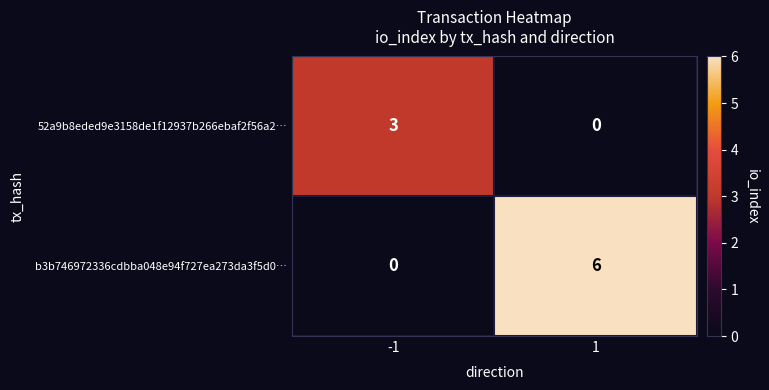

The 52a9b8eded9e3158de1f12937b266ebaf2f56a2… series shows 0 at 1. True or false?

True